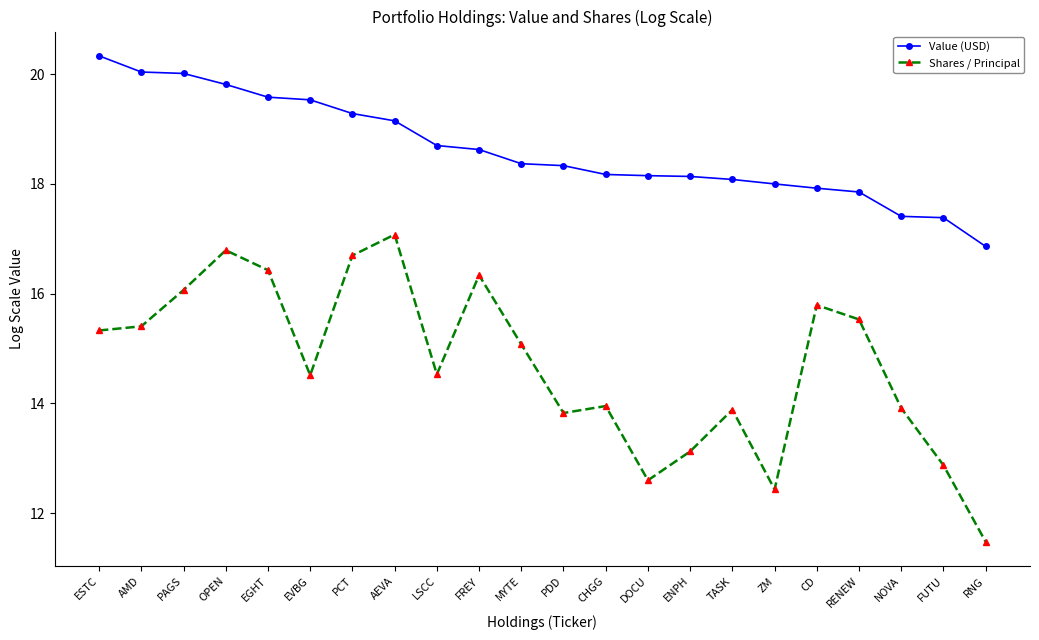

True or false: Value (USD) has a value of 24.5 at ENPH.

False